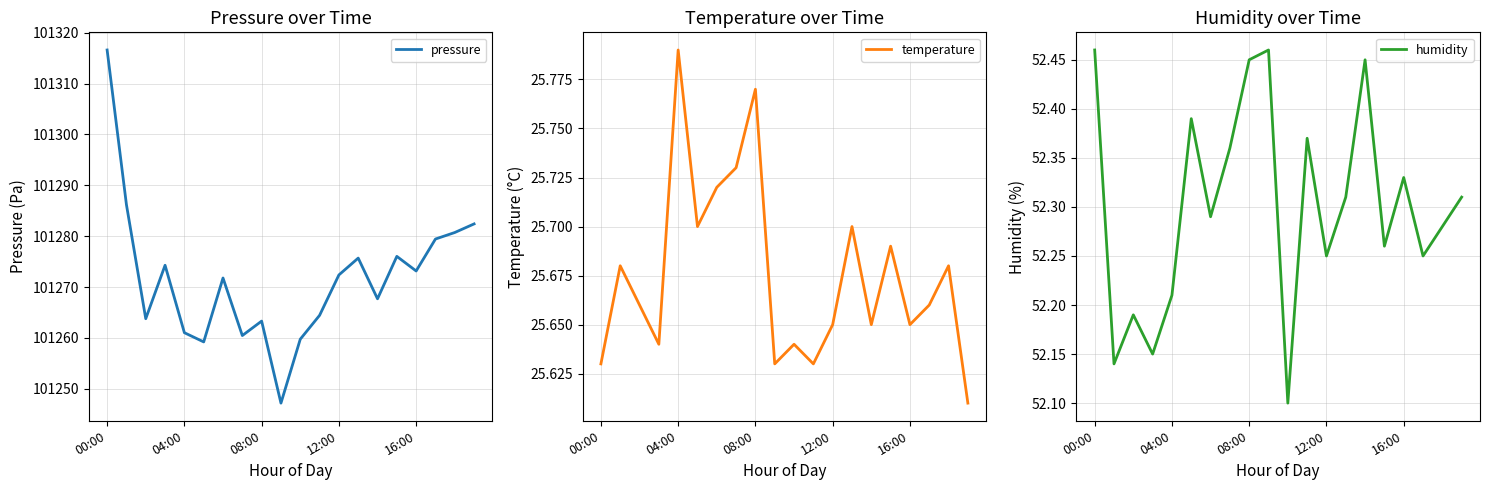

What is the total value across all series at 14?

101345.8